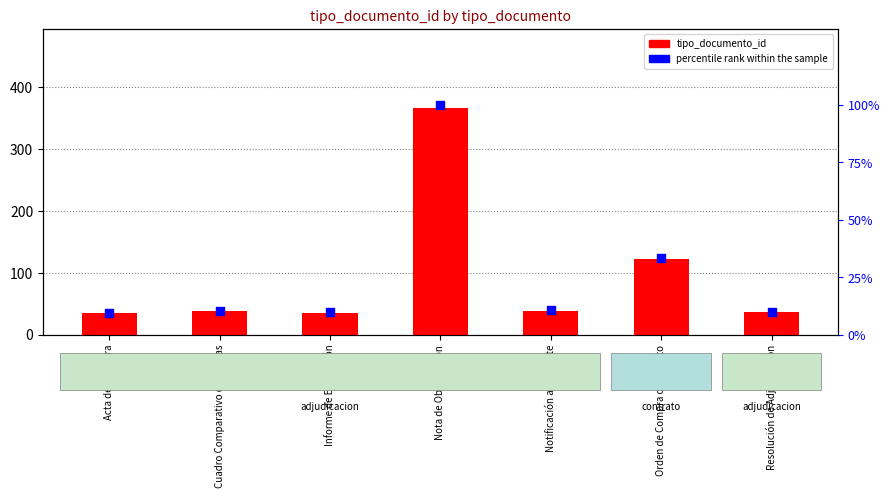

What are all the series names shown in the legend?

tipo_documento_id, percentile rank within the sample